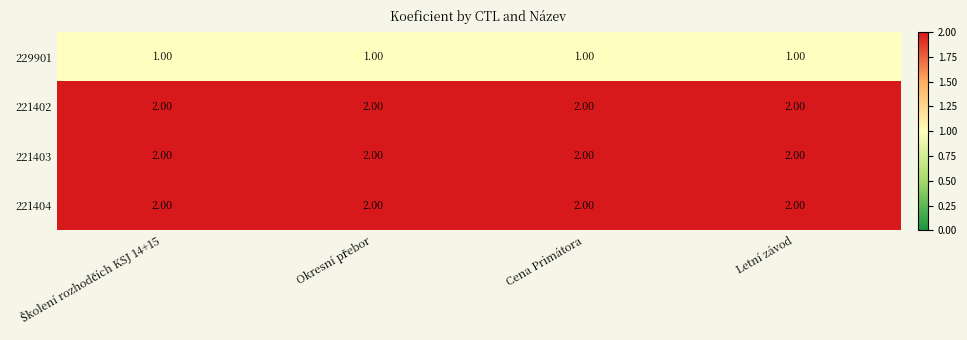

At how many categories does at least one series exceed 1?

4